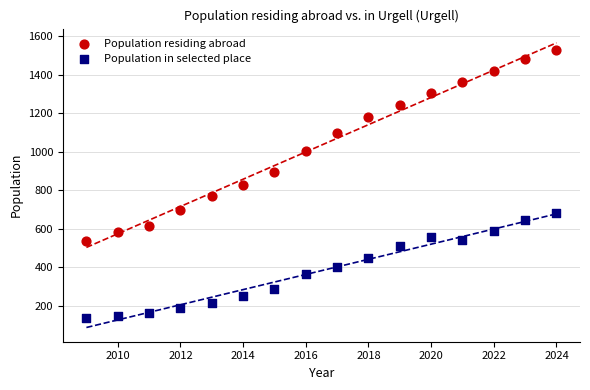

What are all the series names shown in the legend?

Population residing abroad, Population in selected place